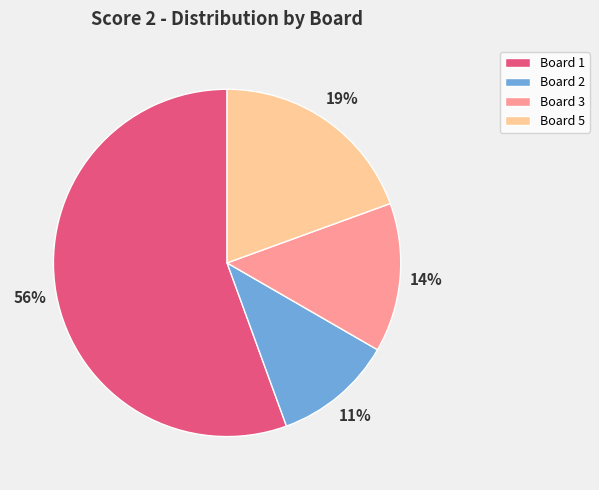

The Board 1 slice represents 56% of the pie. True or false?

True